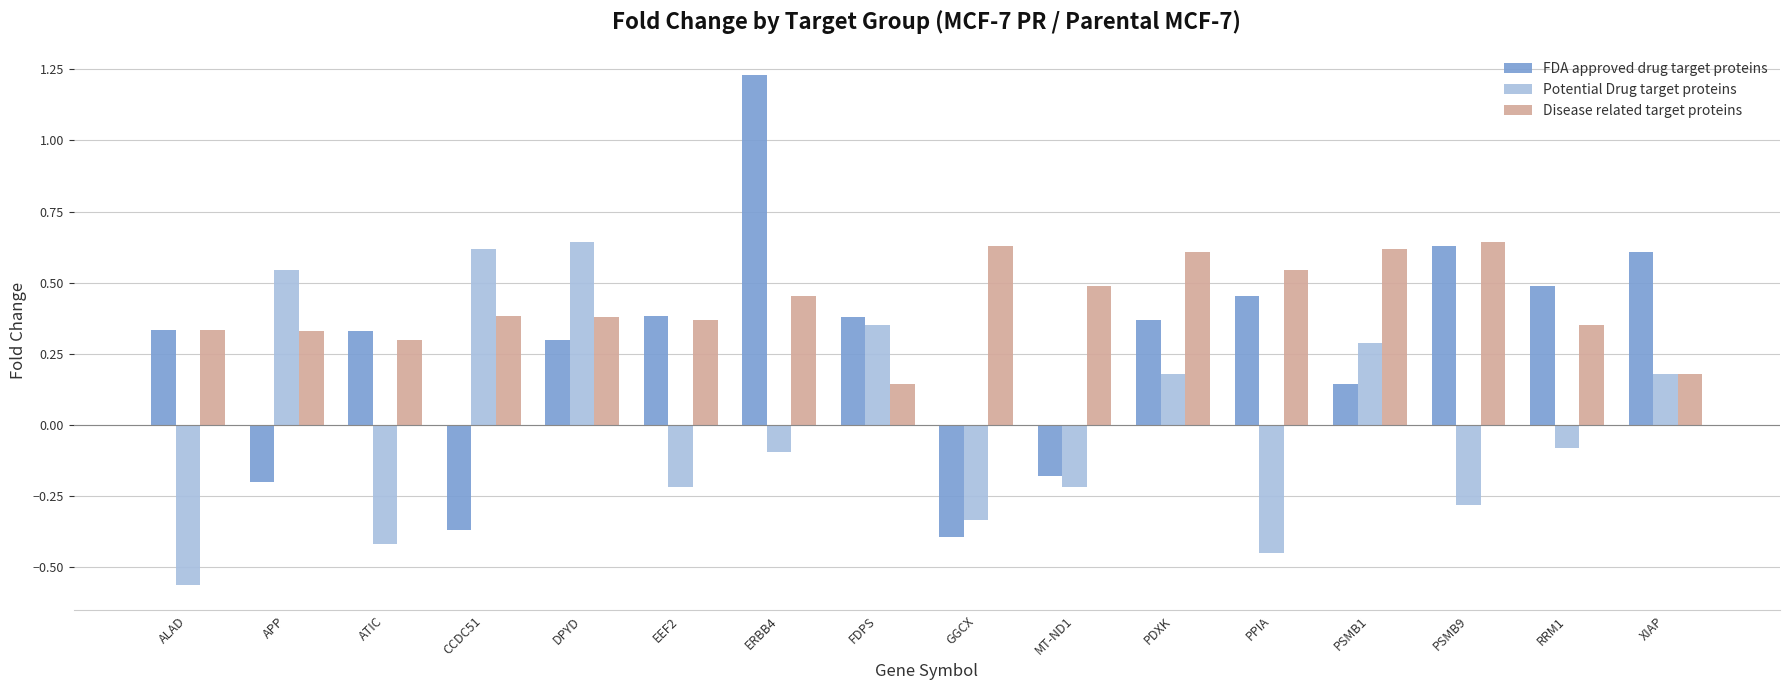

Where is Disease related target proteins nearest to the value 0?

FDPS